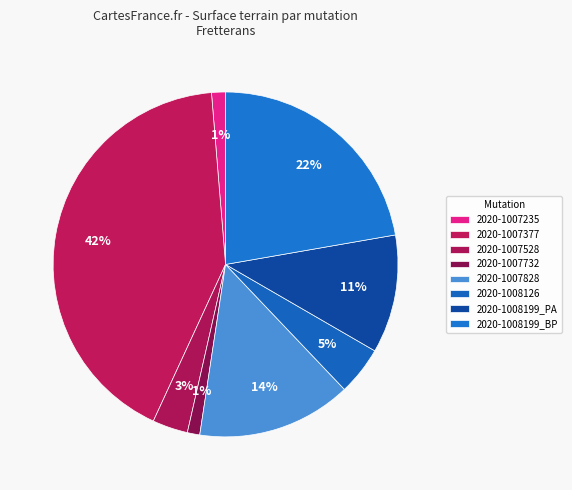

How much of the chart is everything except 2020-1007377?

58.2%